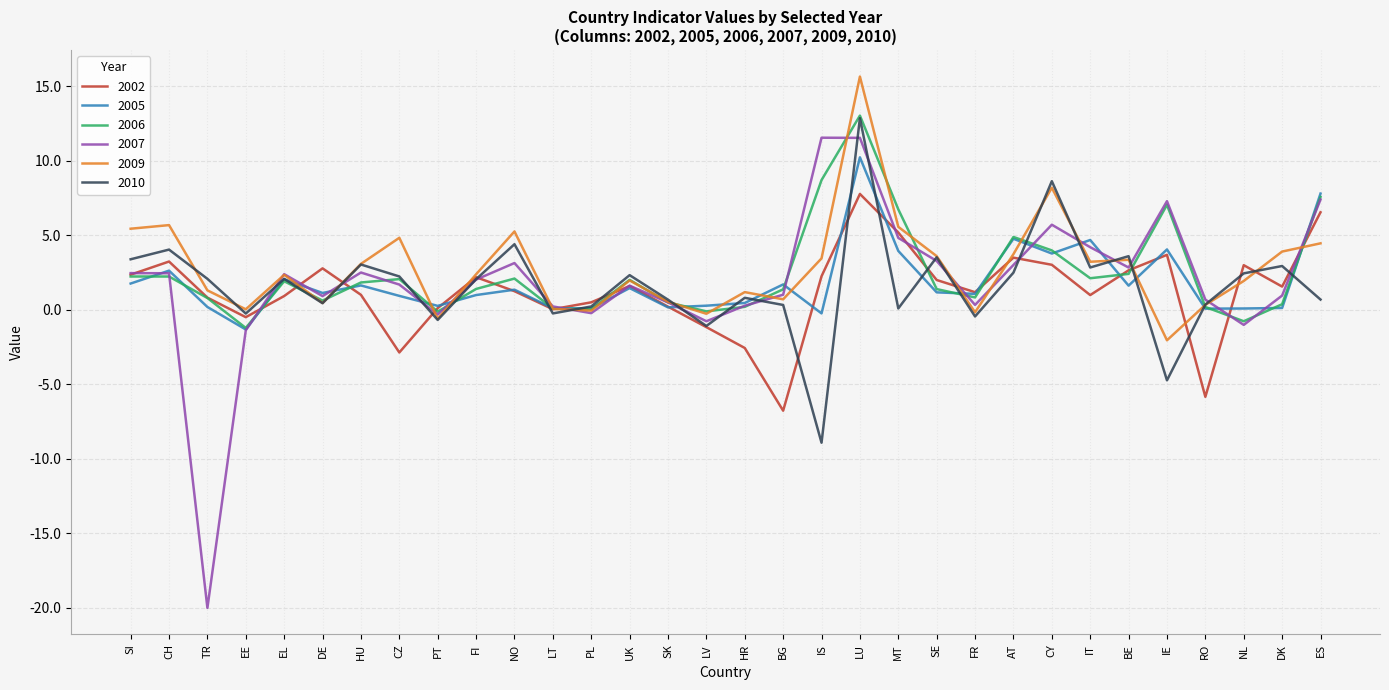

Which series has the largest range (max minus min)?

2007